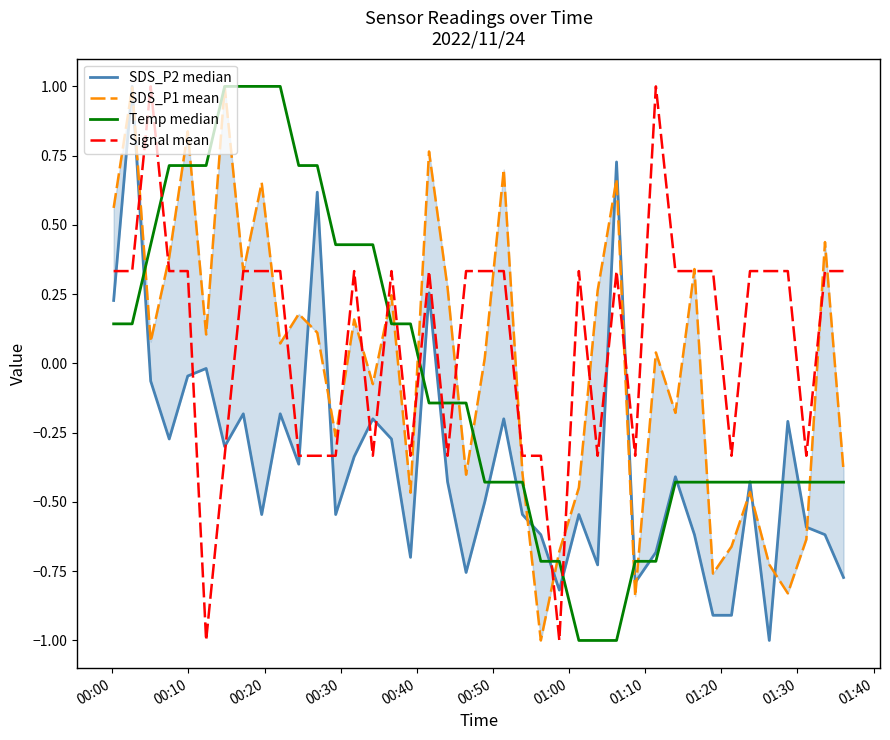

How many data points in SDS_P2 median are above 0?

5